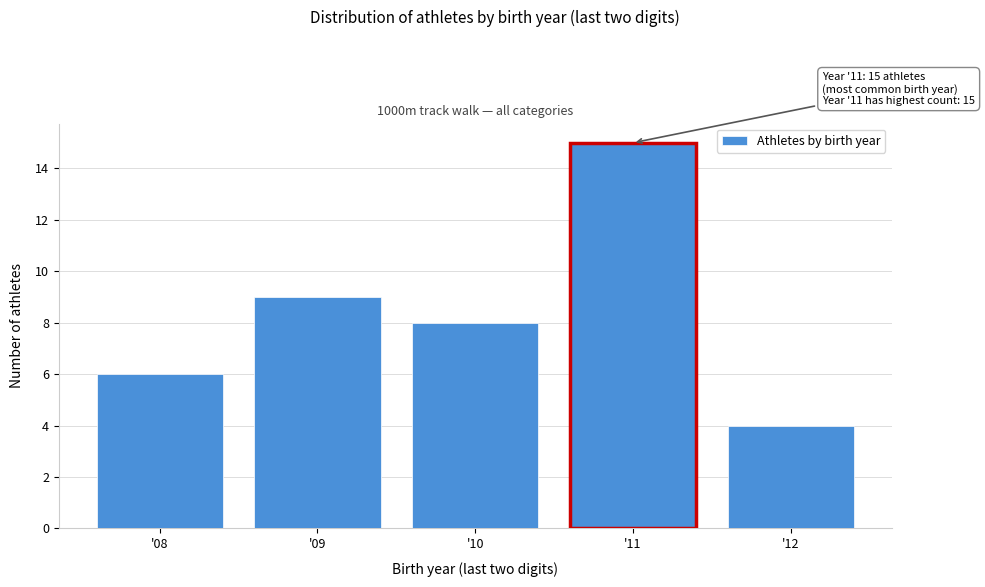

Reading left to right, list all the values displayed in this chart.

'08=6	'09=9	'10=8	'11=15	'12=4